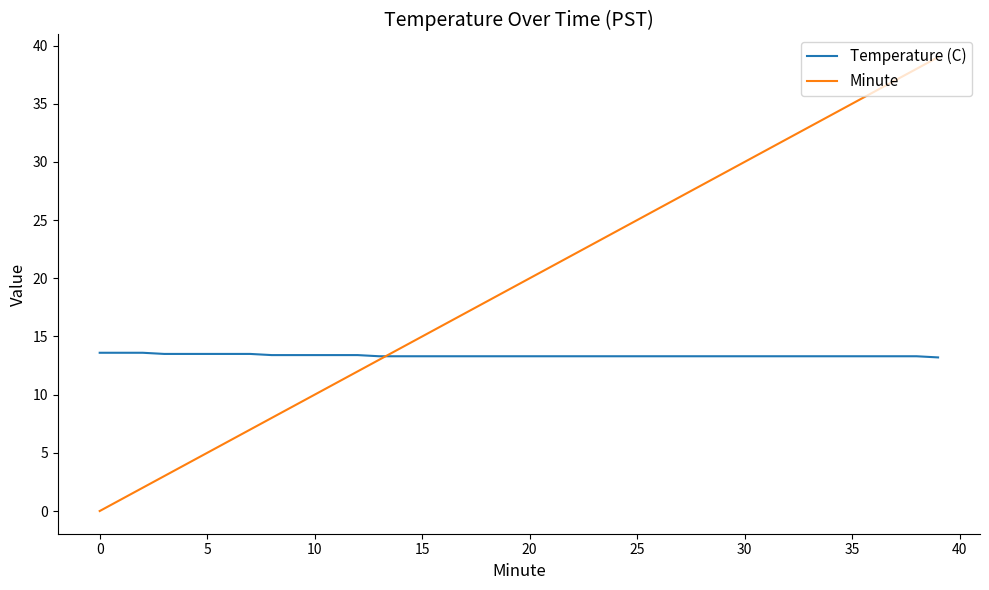

Which series has the largest total across all categories?

Minute